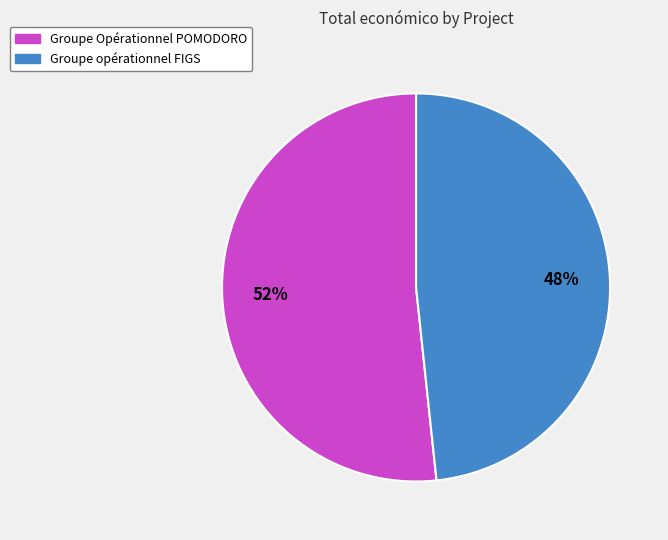

Is the sum of Groupe opérationnel FIGS and Groupe Opérationnel POMODORO greater than half?

Yes